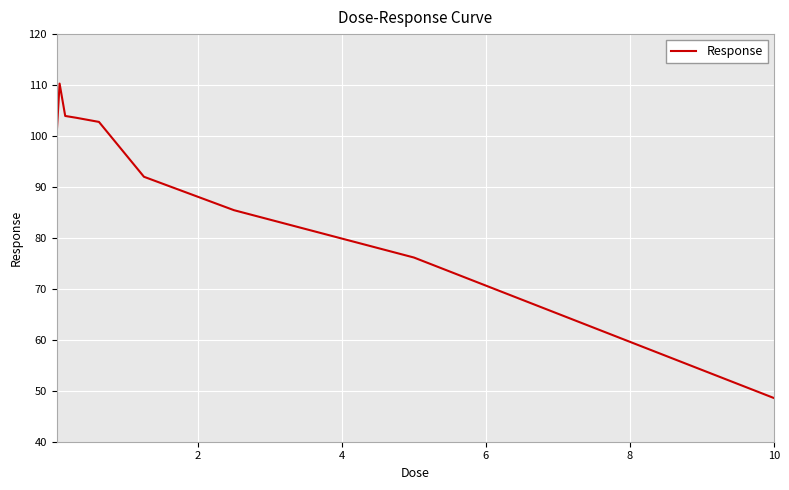

What is the minimum value shown in the chart?

48.6